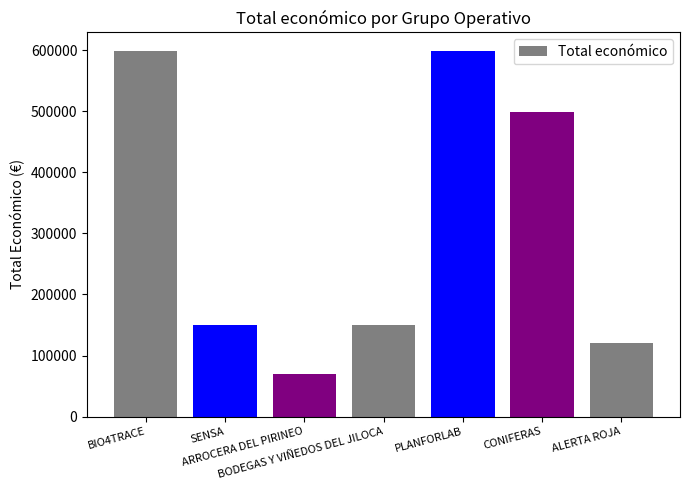

What is the value of the 6th bar from the left?

499059